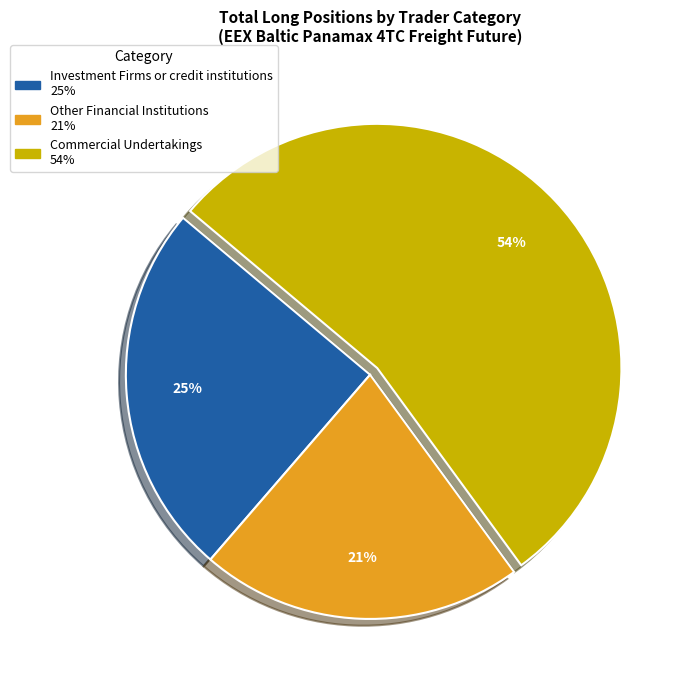

To the nearest percent, what is the average slice percentage?

33%